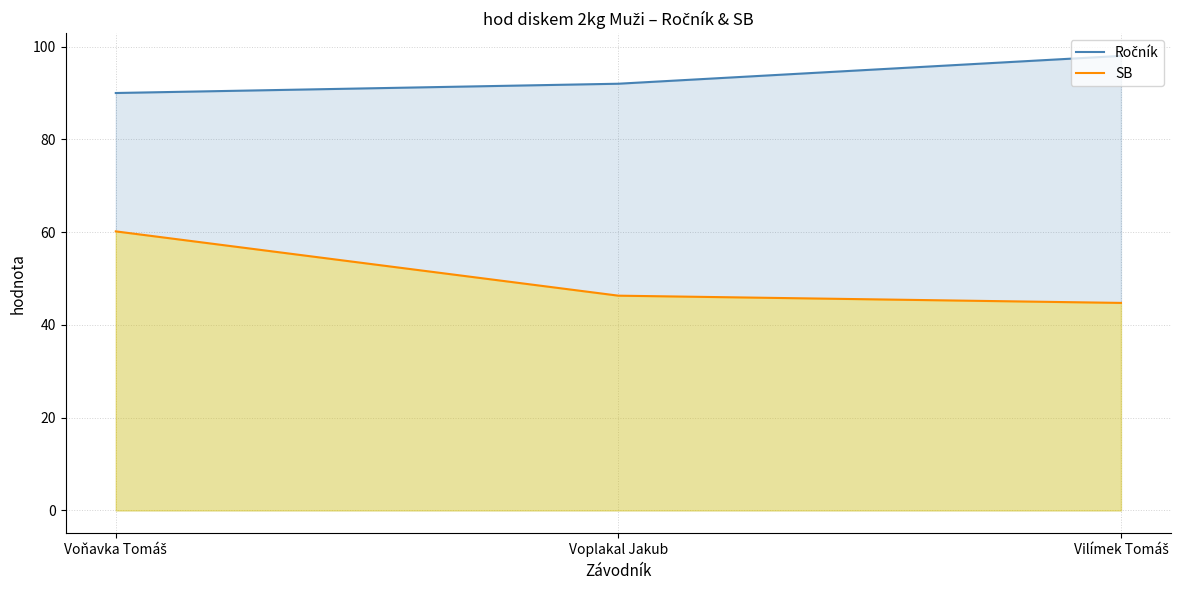

Which series has the largest total across all categories?

Ročník